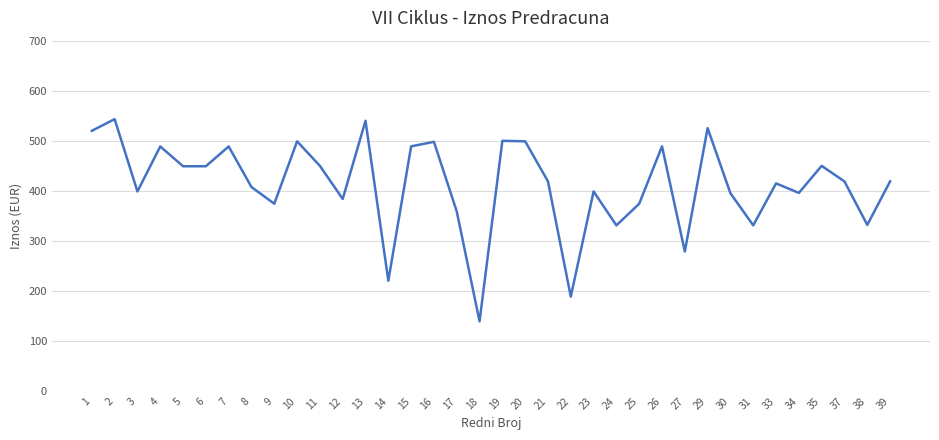

At which category does the chart reach its minimum across all series?

18